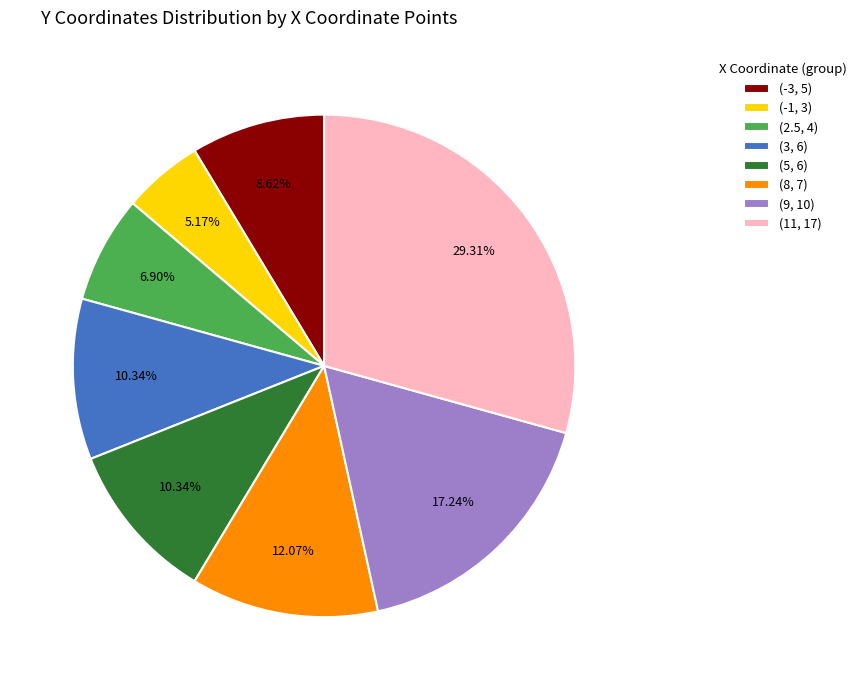

The (3, 6) slice represents 1% of the pie. True or false?

False